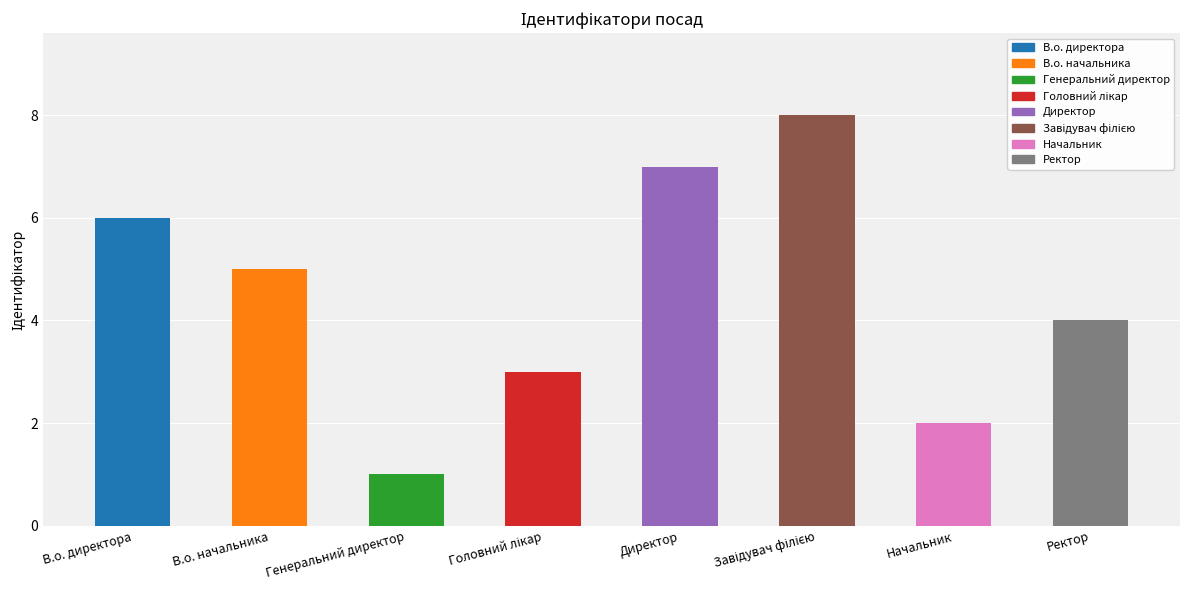

What is the sum of all values?

36